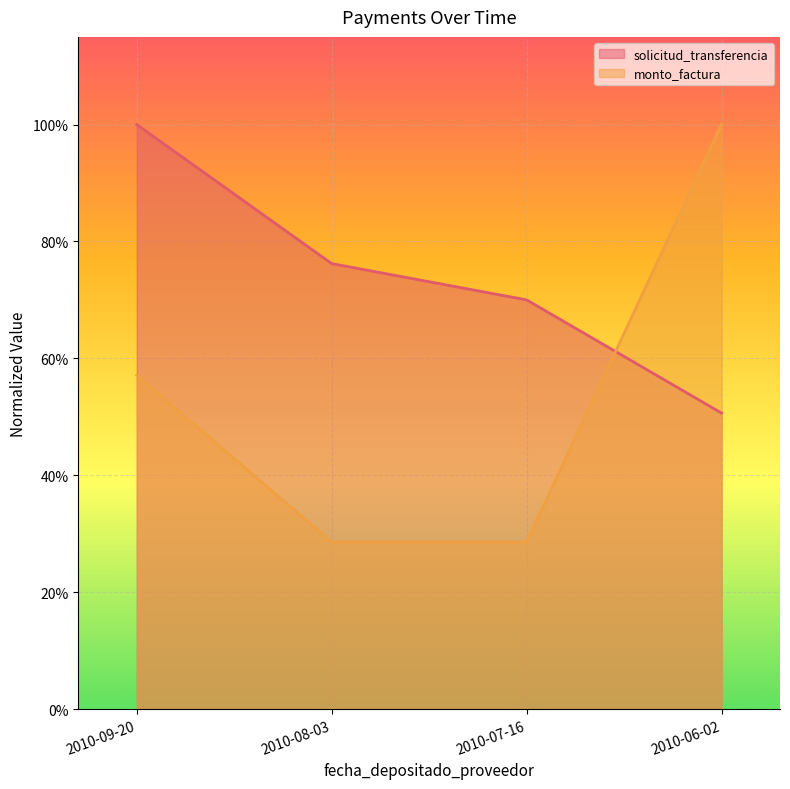

What is the value of the solicitud_transferencia point at the 1st from the left?

1.0